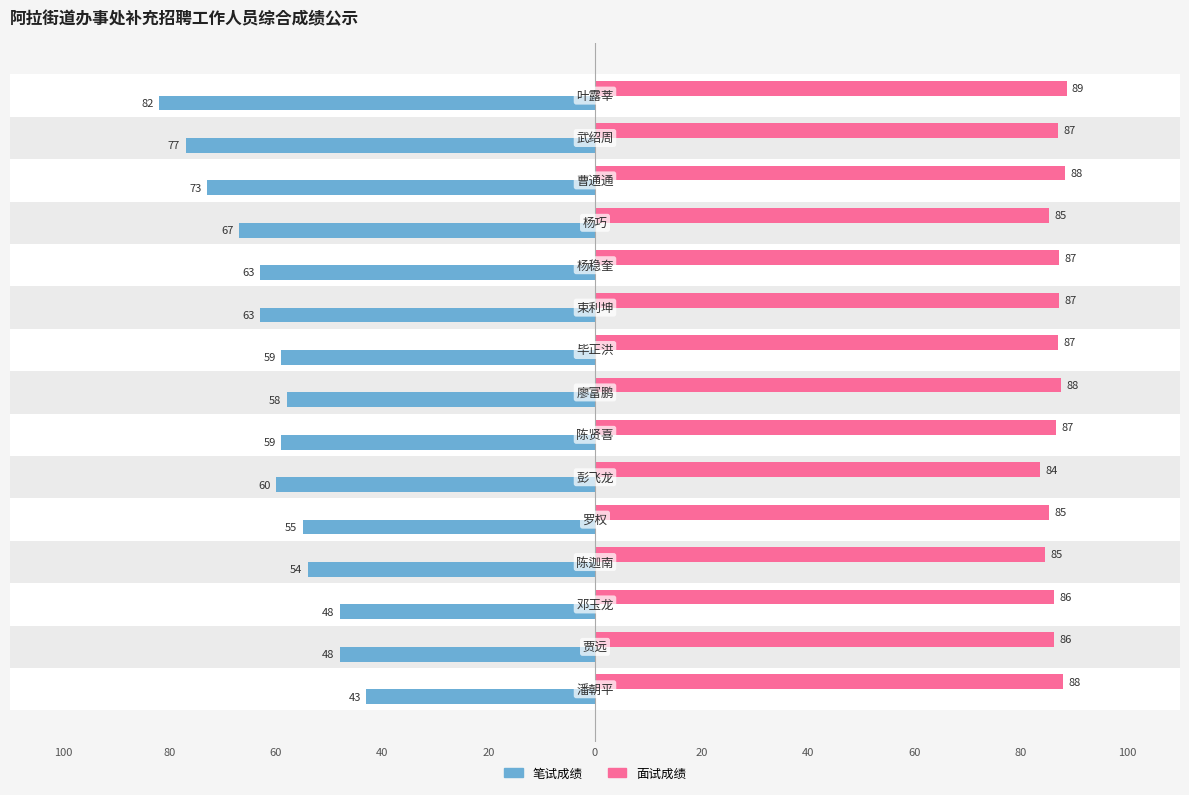

At how many categories does at least one series exceed 24?

15